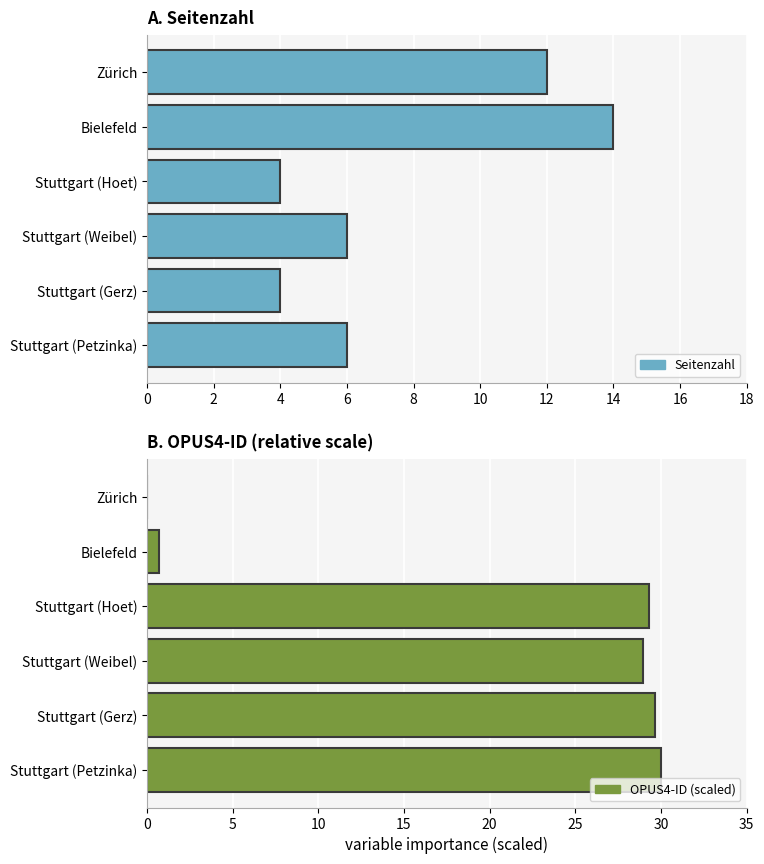

Are the bars horizontal?

Yes